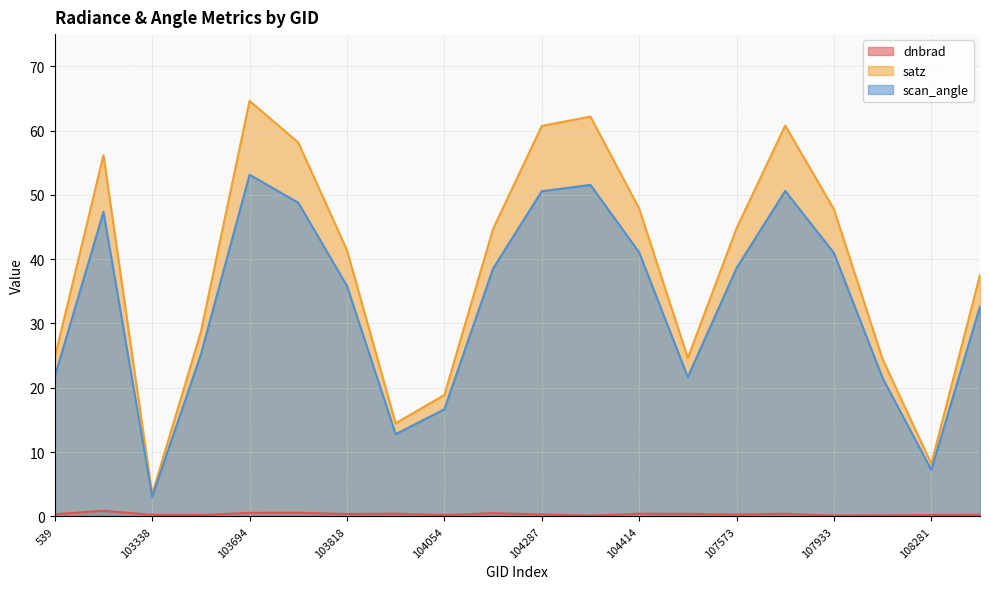

How many data points does each series have?

20